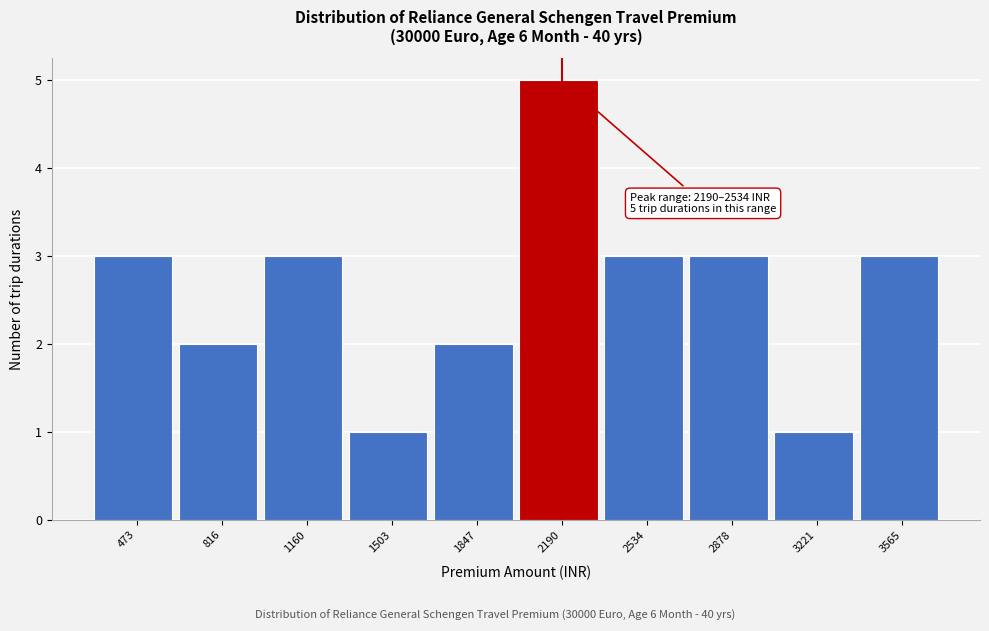

Reading right to left, list all the values displayed in this chart.

3565=3	3221=1	2878=3	2534=3	2190=5	1847=2	1503=1	1160=3	816=2	473=3